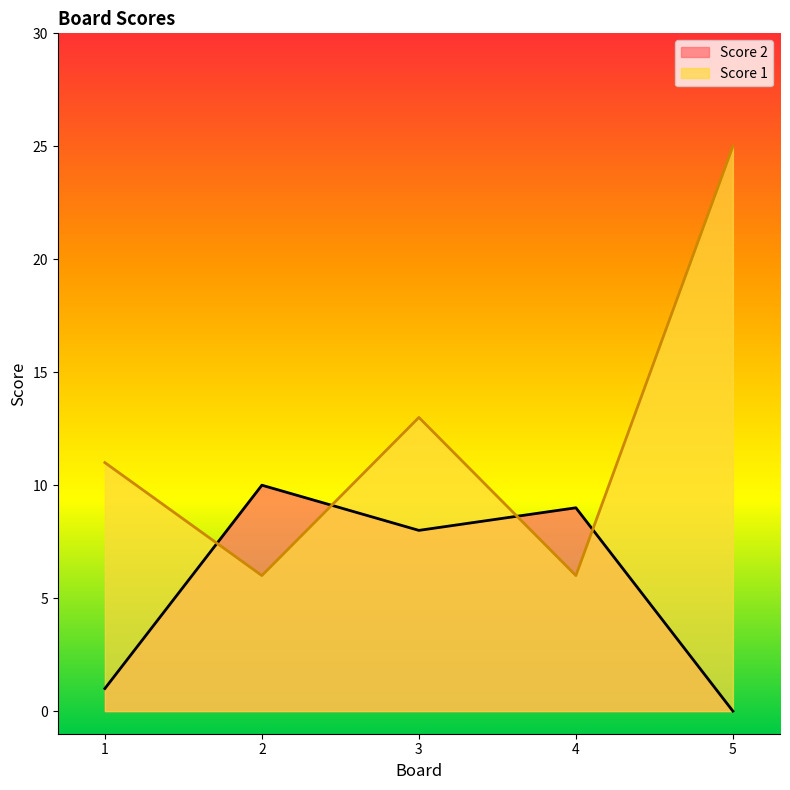

At which category does Score 1 reach its first local valley?

2